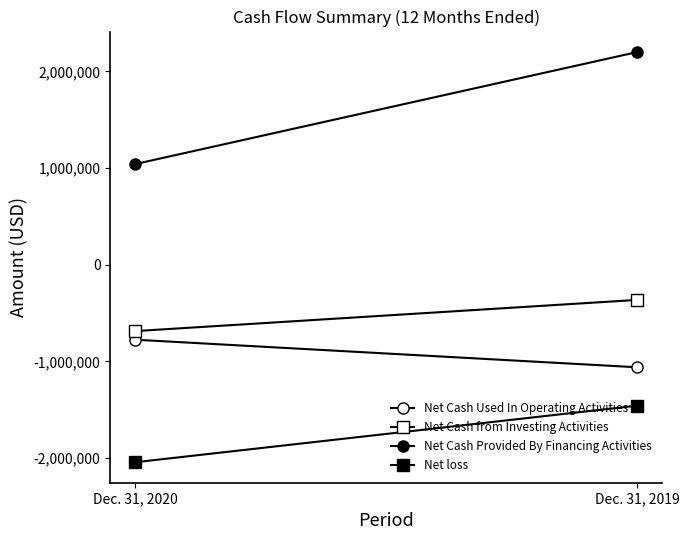

Which series changed the most between Dec. 31, 2020 and Dec. 31, 2019?

Net Cash Provided By Financing Activities